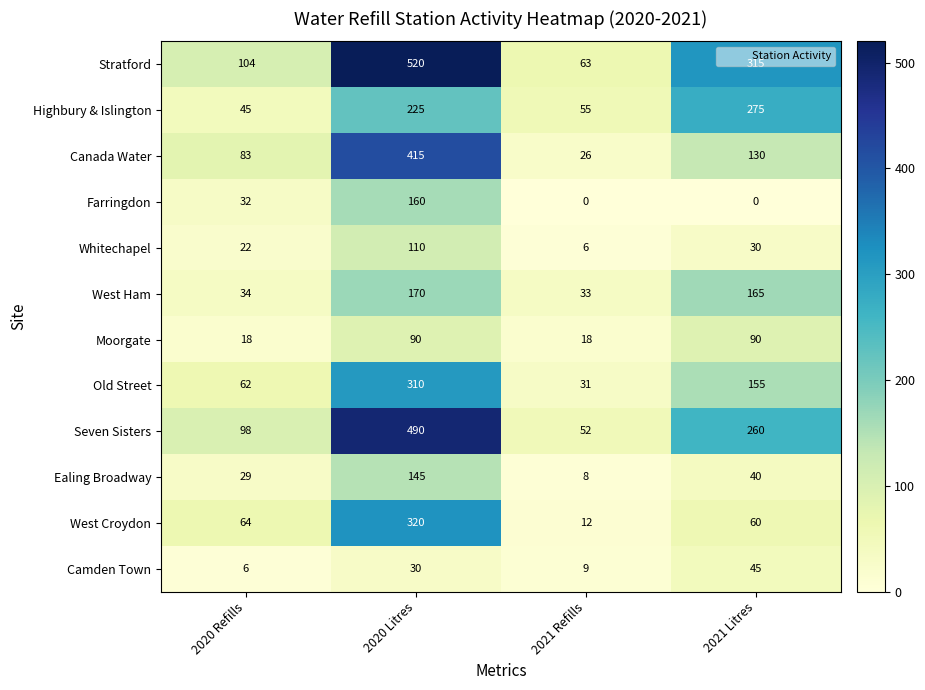

What is the difference between the maximum and second lowest values in the Moorgate series?

72